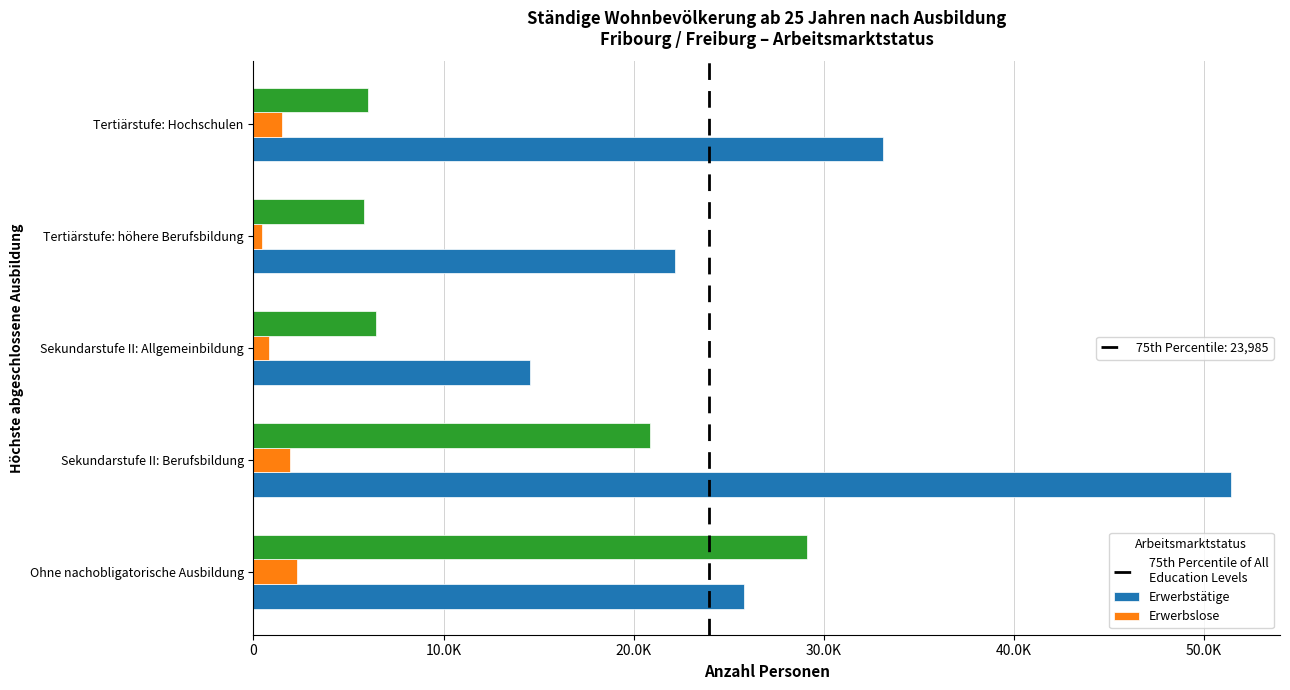

Reading left to right, what are all the values shown in this chart?

Erwerbstätige: 25780.7	51417.3	14551.9	22189.4	33136.0
Erwerbslose: 2279.1	1945.9	828.8	472.3	1526.0
Nichterwerbspersonen: 29095.1	20846.4	6447.3	5833.9	6031.0